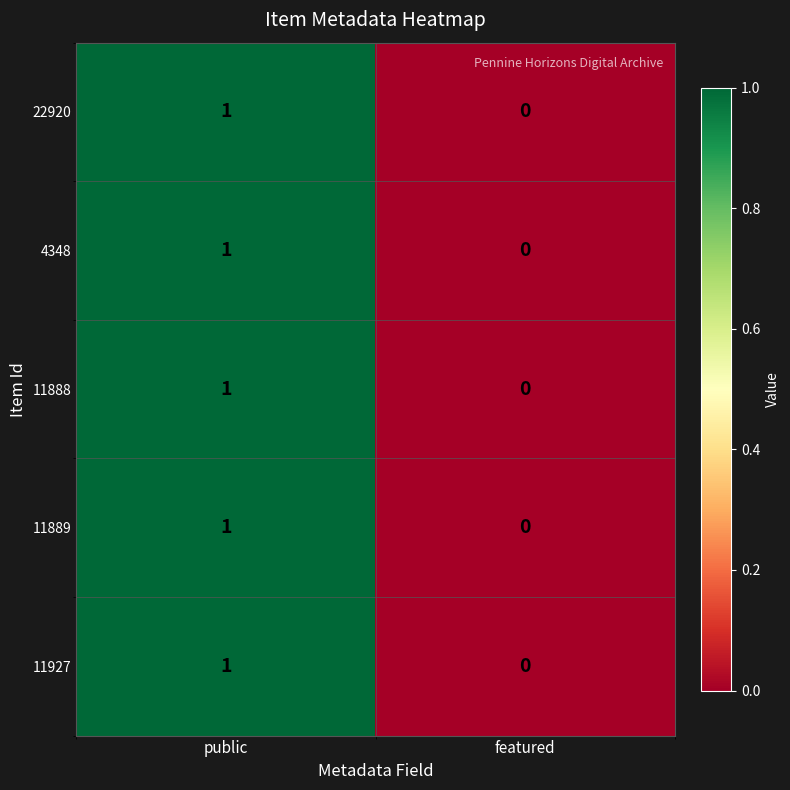

At which category is the sum across all series the highest?

public